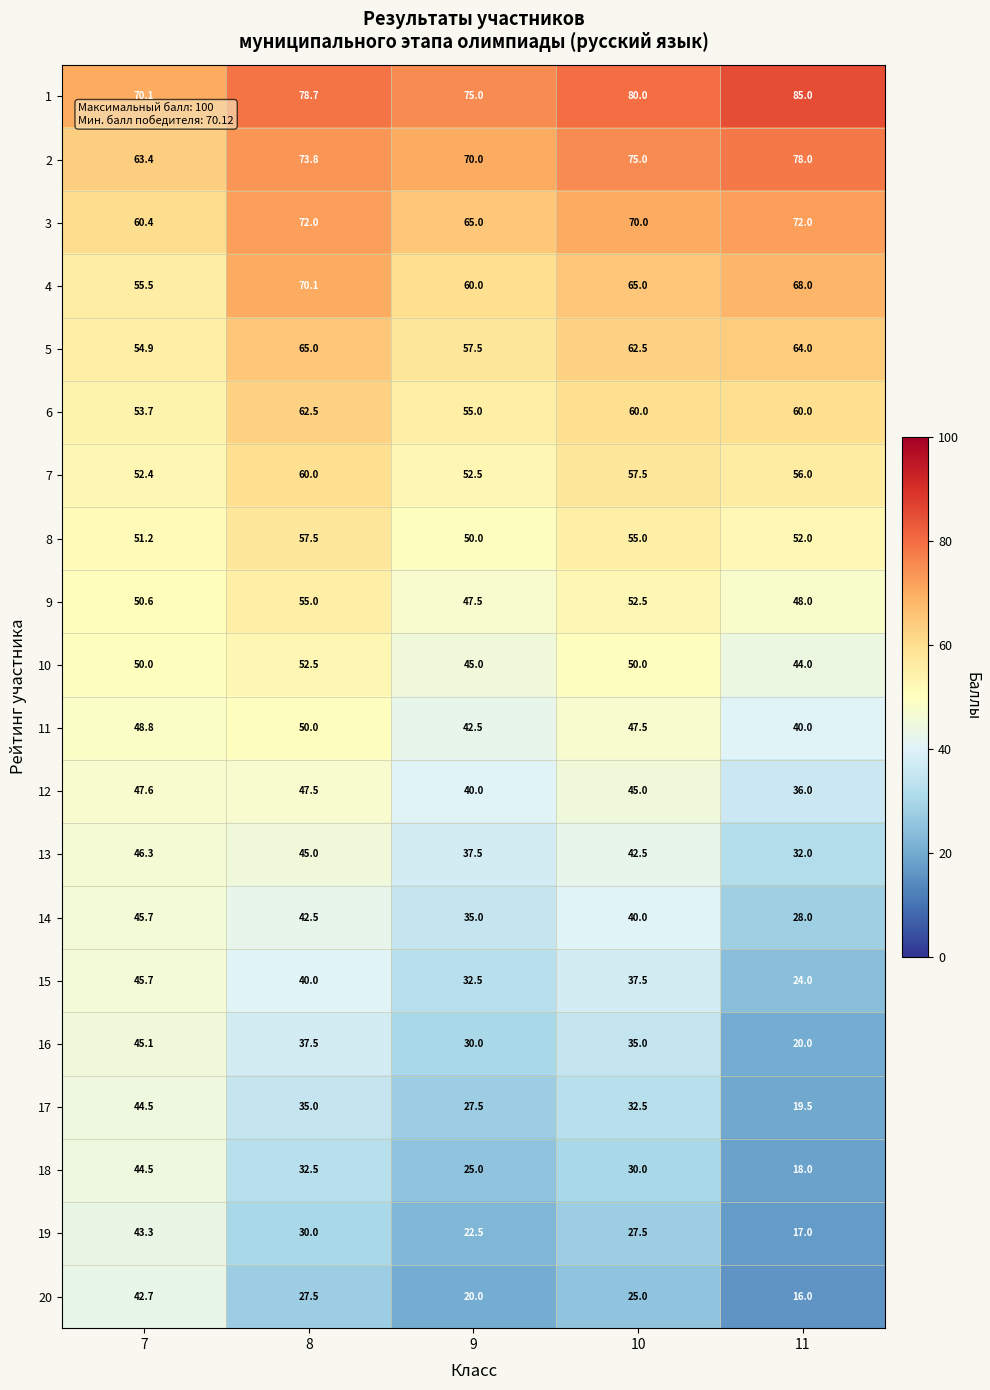

At which category is the sum across all series the highest?

8